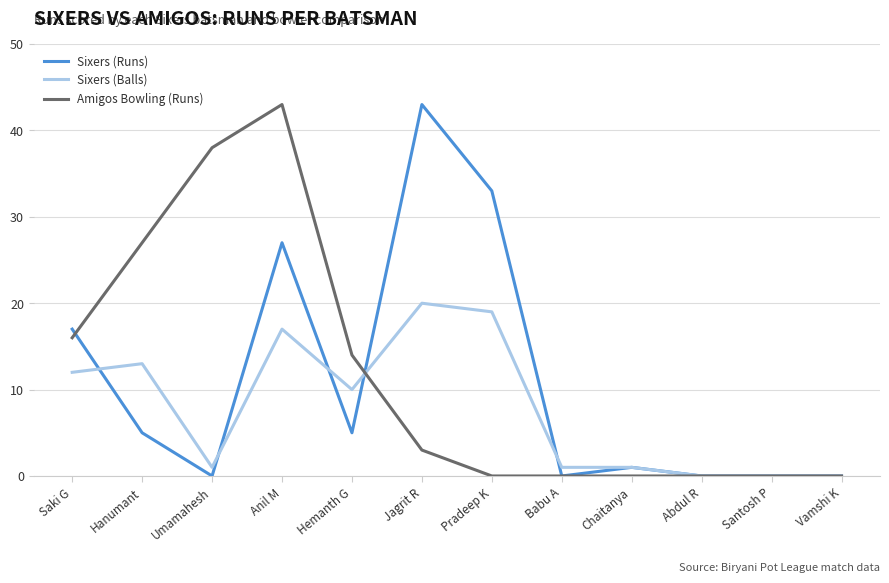

At Hemanth G, list the series in order from smallest to largest.

Sixers (Runs), Sixers (Balls), Amigos Bowling (Runs)